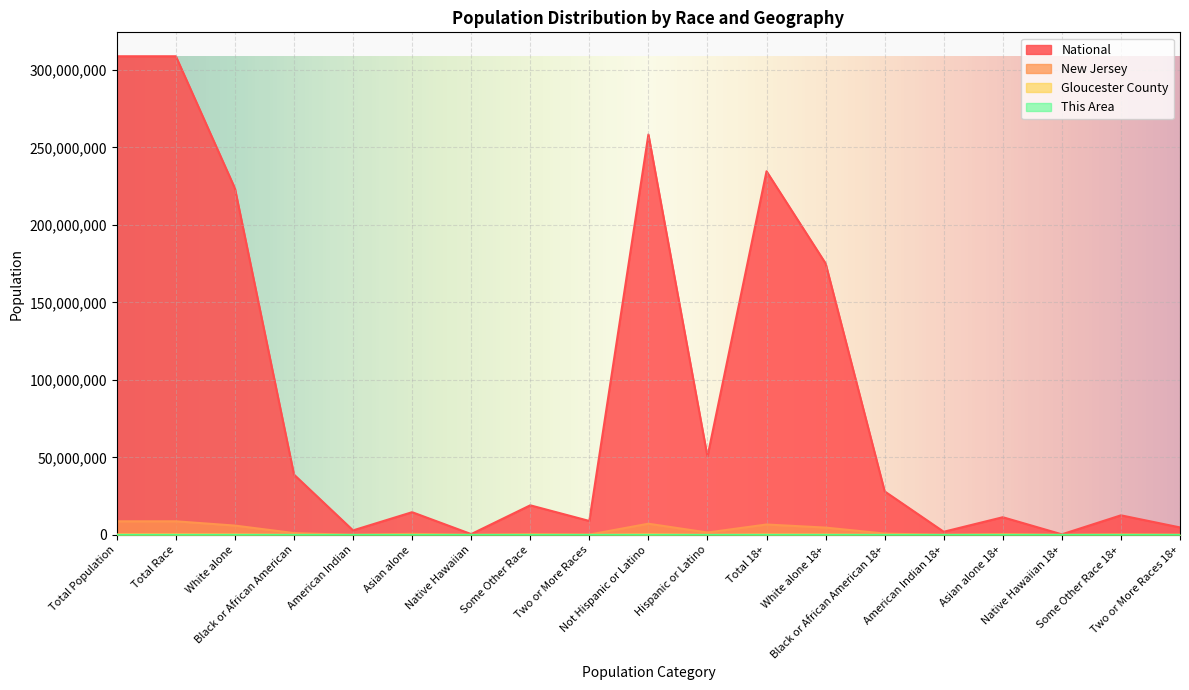

Reading left to right, what are all the values shown in this chart?

This Area: Total Population=6097	Total Race=6097	White alone=3322	Black or African American=2239	American Indian=21	Asian alone=43	Native Hawaiian=4	Some Other Race=143	Two or More Races=325	Not Hispanic or Latino=5555	Hispanic or Latino=542	Total 18+=4373	White alone 18+=2668	Black or African American 18+=1446	American Indian 18+=17	Asian alone 18+=40	Native Hawaiian 18+=4	Some Other Race 18+=77	Two or More Races 18+=121
Gloucester County: Total Population=288288	Total Race=288288	White alone=240890	Black or African American=29006	American Indian=501	Asian alone=7609	Native Hawaiian=95	Some Other Race=4055	Two or More Races=6132	Not Hispanic or Latino=274576	Hispanic or Latino=13712	Total 18+=218027	White alone 18+=185852	Black or African American 18+=20706	American Indian 18+=376	Asian alone 18+=5534	Native Hawaiian 18+=71	Some Other Race 18+=2802	Two or More Races 18+=2686
New Jersey: Total Population=8791894	Total Race=8791894	White alone=6029248	Black or African American=1204826	American Indian=29026	Asian alone=725726	Native Hawaiian=3043	Some Other Race=559722	Two or More Races=240303	Not Hispanic or Latino=7236750	Hispanic or Latino=1555144	Total 18+=6726680	White alone 18+=4732614	Black or African American 18+=883471	American Indian 18+=20634	Asian alone 18+=550113	Native Hawaiian 18+=2308	Some Other Race 18+=396727	Two or More Races 18+=140813
National: Total Population=308745538	Total Race=308745538	White alone=223553265	Black or African American=38929319	American Indian=2932248	Asian alone=14674252	Native Hawaiian=540013	Some Other Race=19107368	Two or More Races=9009073	Not Hispanic or Latino=258267944	Hispanic or Latino=50477594	Total 18+=234564071	White alone 18+=175134916	Black or African American 18+=28088003	American Indian 18+=2043876	Asian alone 18+=11422616	Native Hawaiian 18+=382409	Some Other Race 18+=12651574	Two or More Races 18+=4840677